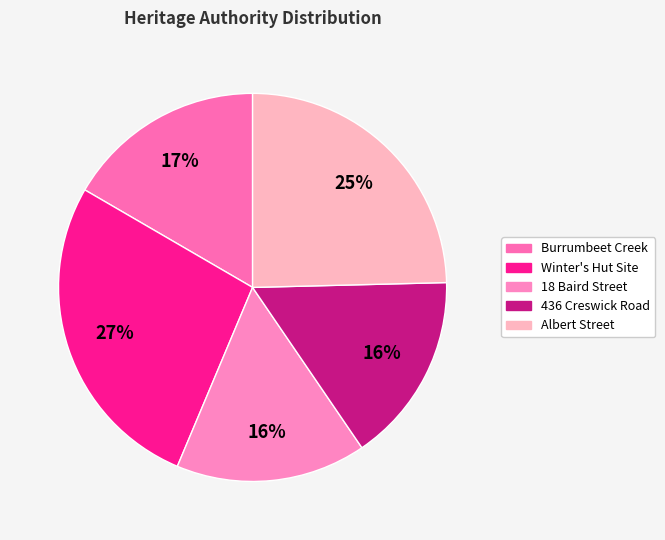

How many slices are in this pie chart?

5